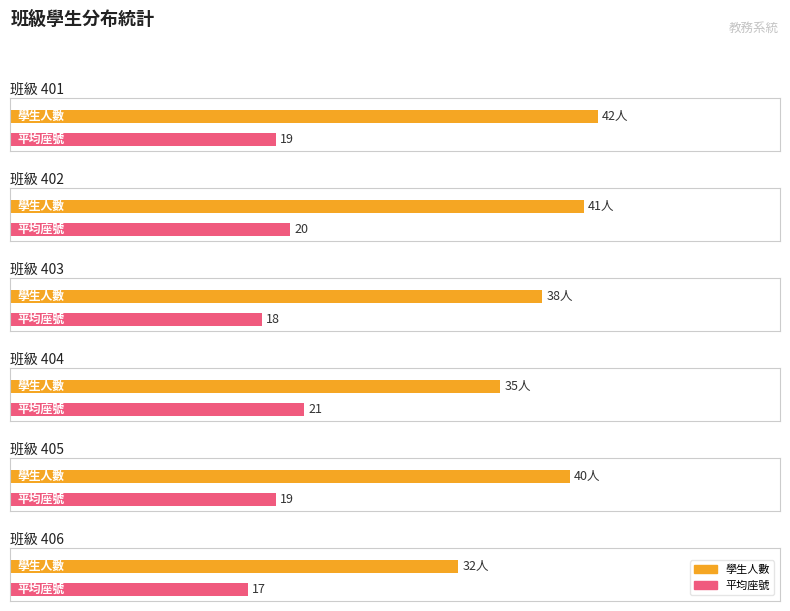

How many data points in 平均座號 are above 19?

2